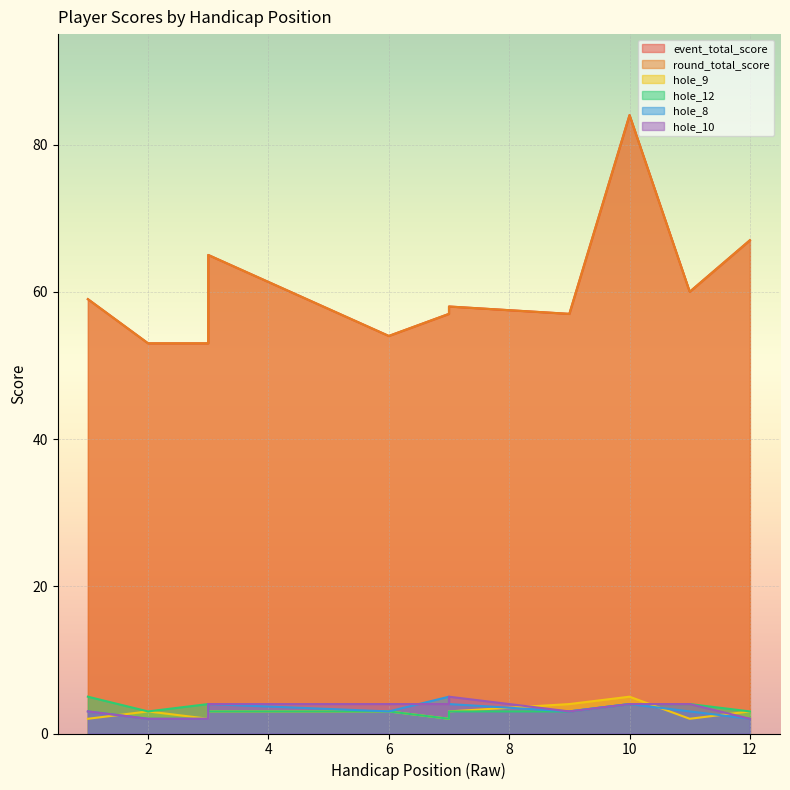

At which category does hole_12 reach its first local valley?

2